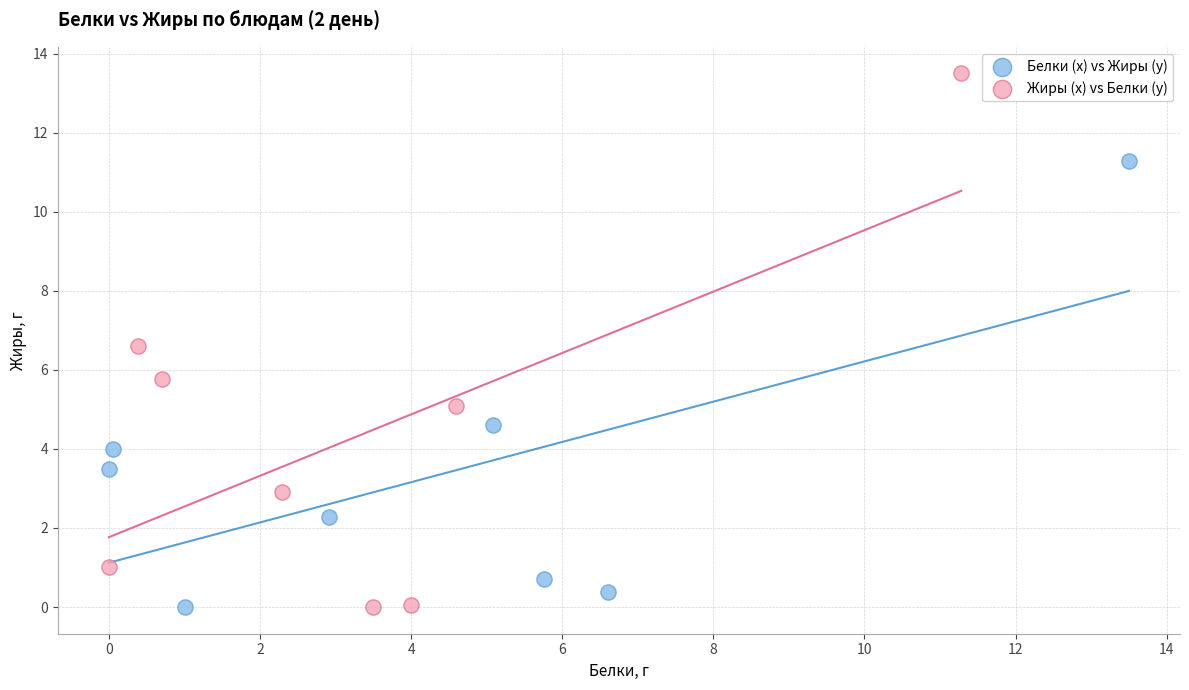

Which series has the largest Y range (max minus min)?

Жиры (x) vs Белки (y)